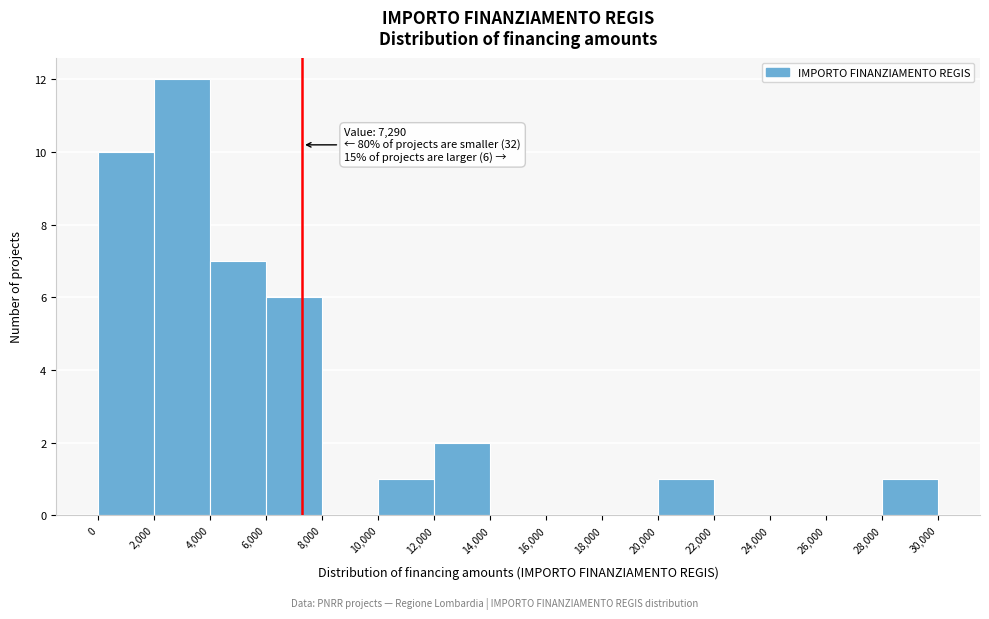

Over which range of the x-axis is the bar tallest?

2,000 to 4,000